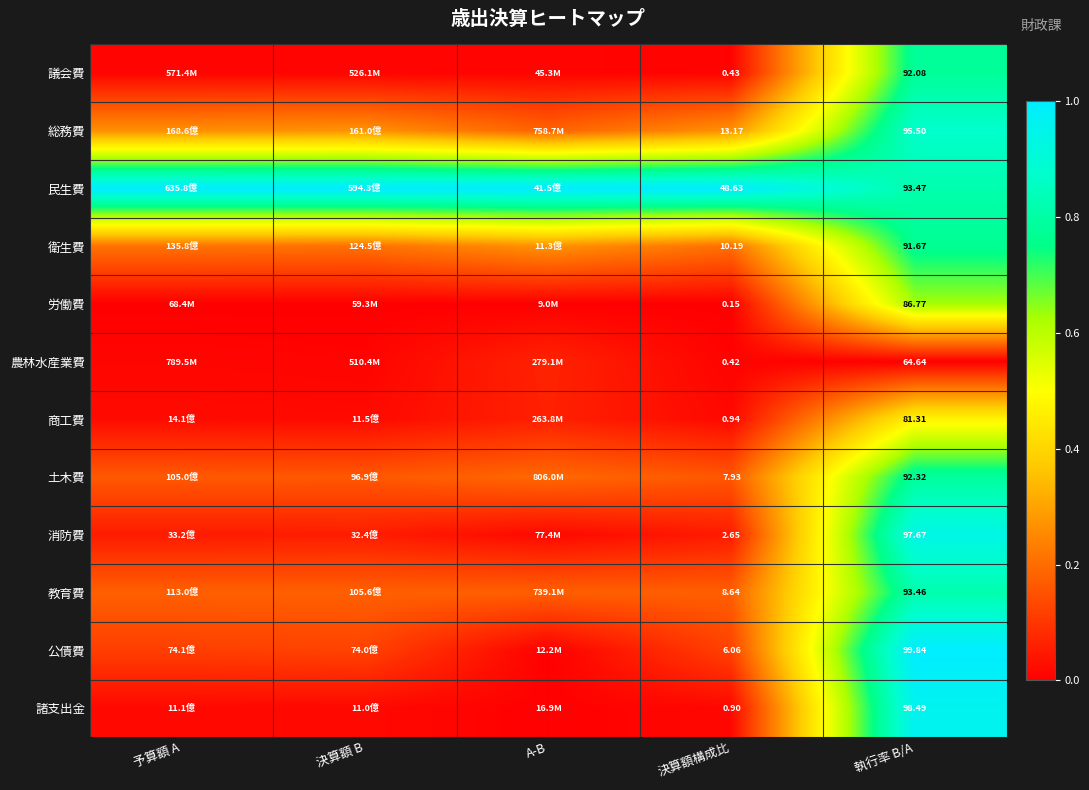

How many distinct data groups are displayed?

12